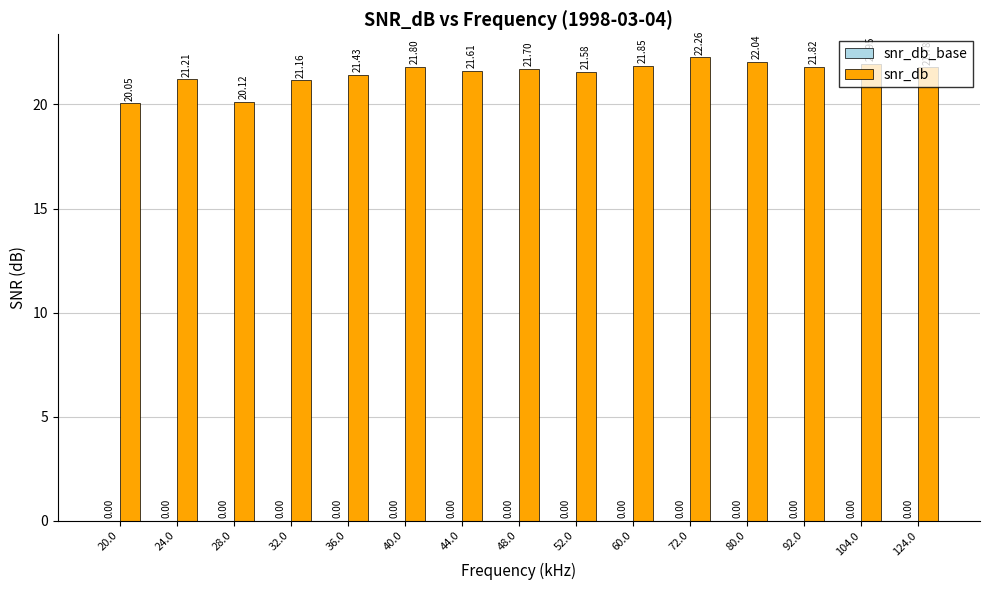

List the labels in order of value, largest first.

72.0, 80.0, 104.0, 60.0, 92.0, 40.0, 124.0, 48.0, 44.0, 52.0, 36.0, 24.0, 32.0, 28.0, 20.0